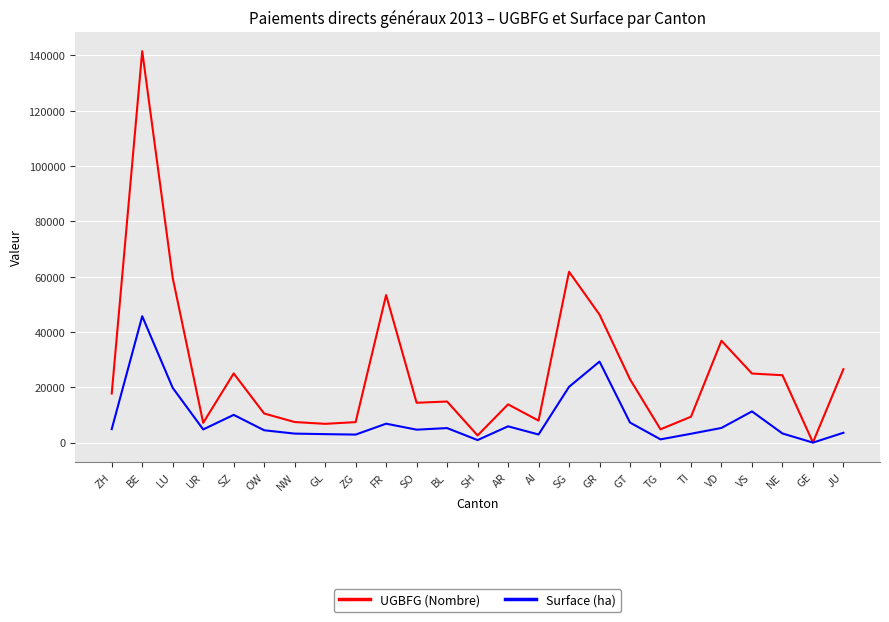

Does the chart display data point markers on the line(s)?

No